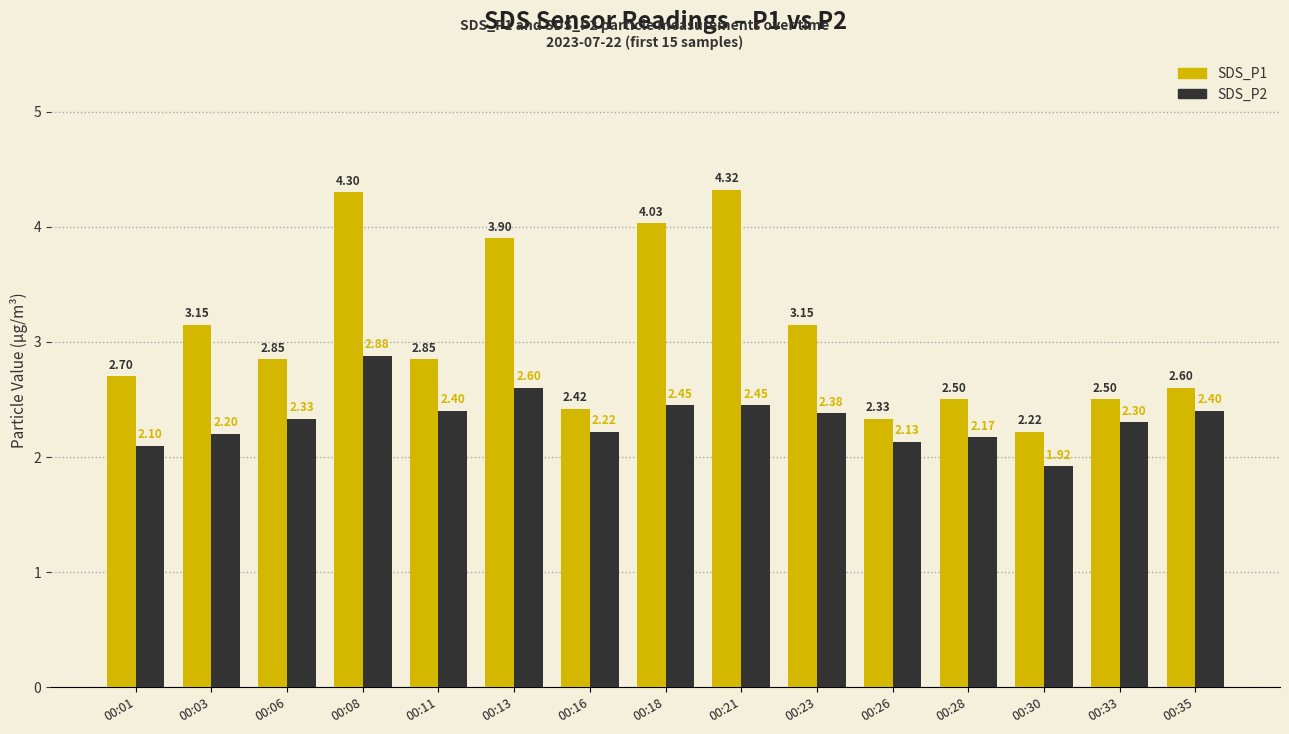

How many groups of bars are there?

15